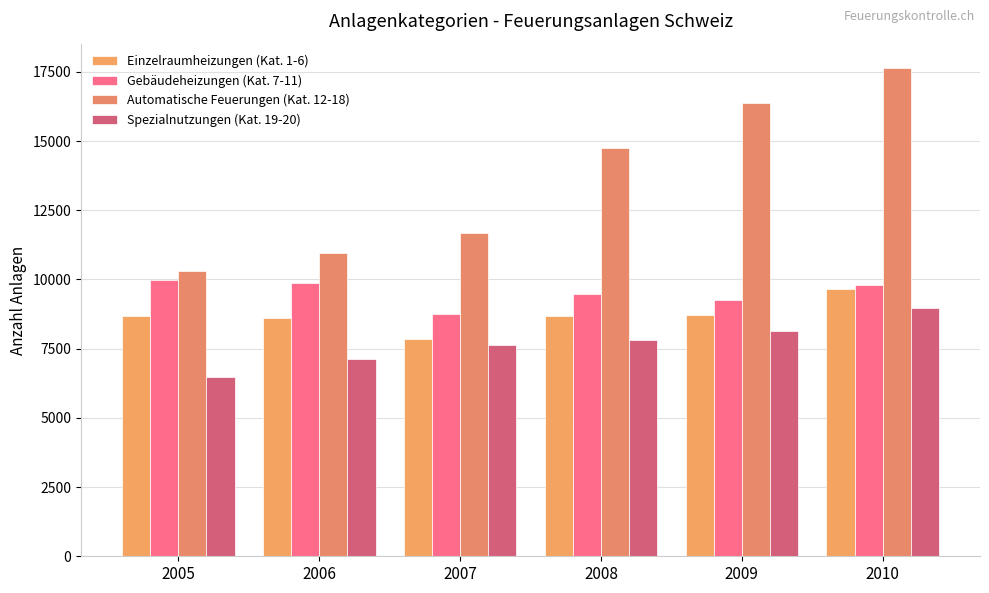

What is the sum of the Einzelraumheizungen (Kat. 1-6) values at 2005 and 2008?

17354